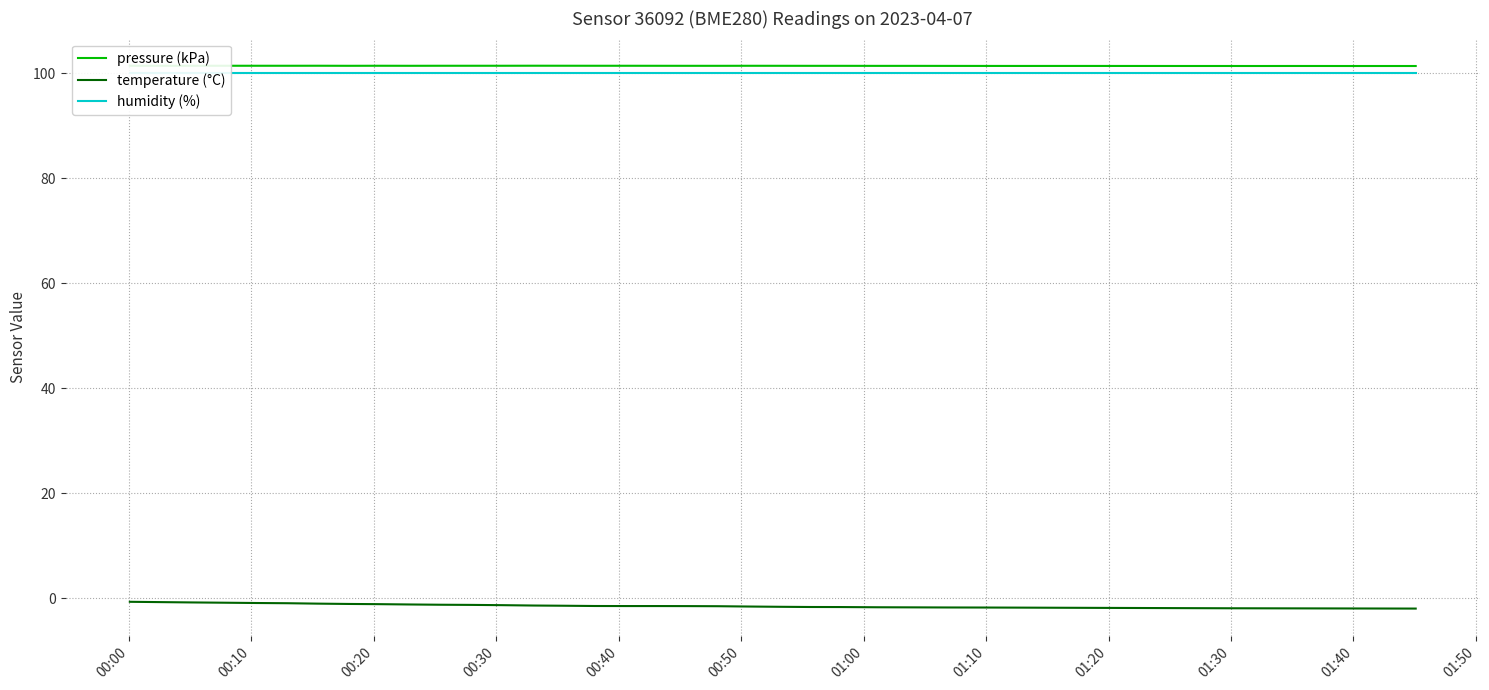

How many lines are shown in the chart?

3